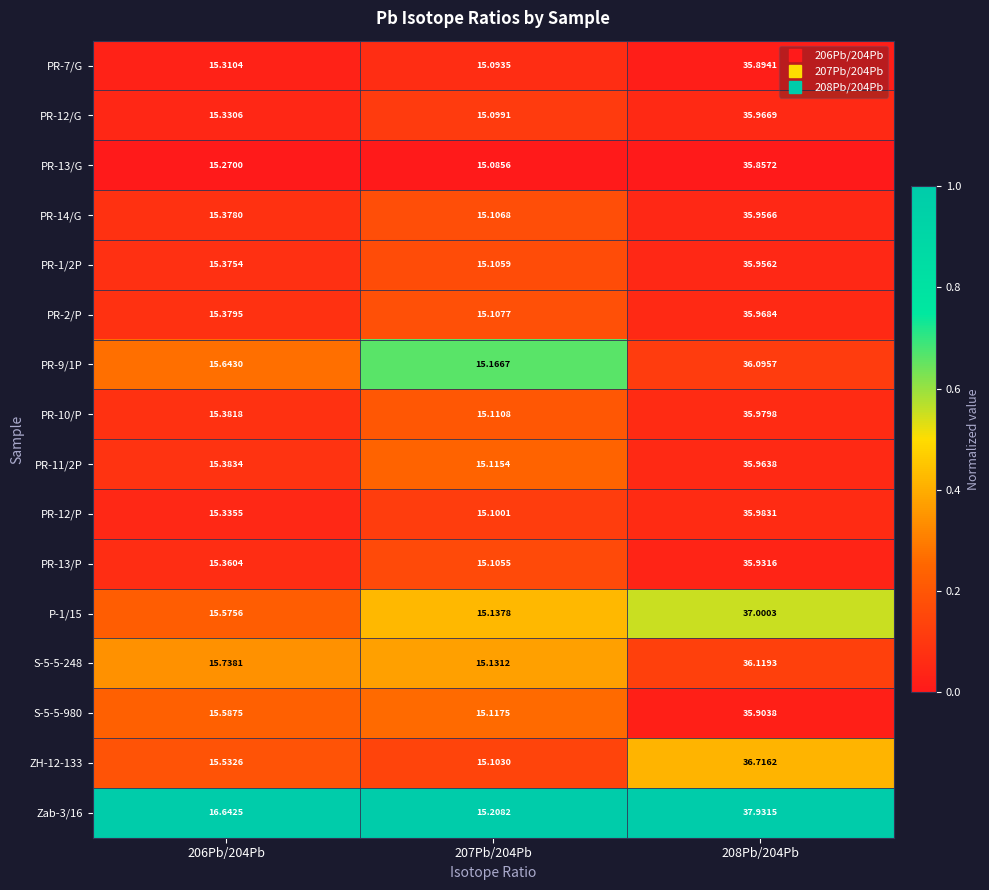

Count the number of data series in this chart.

16